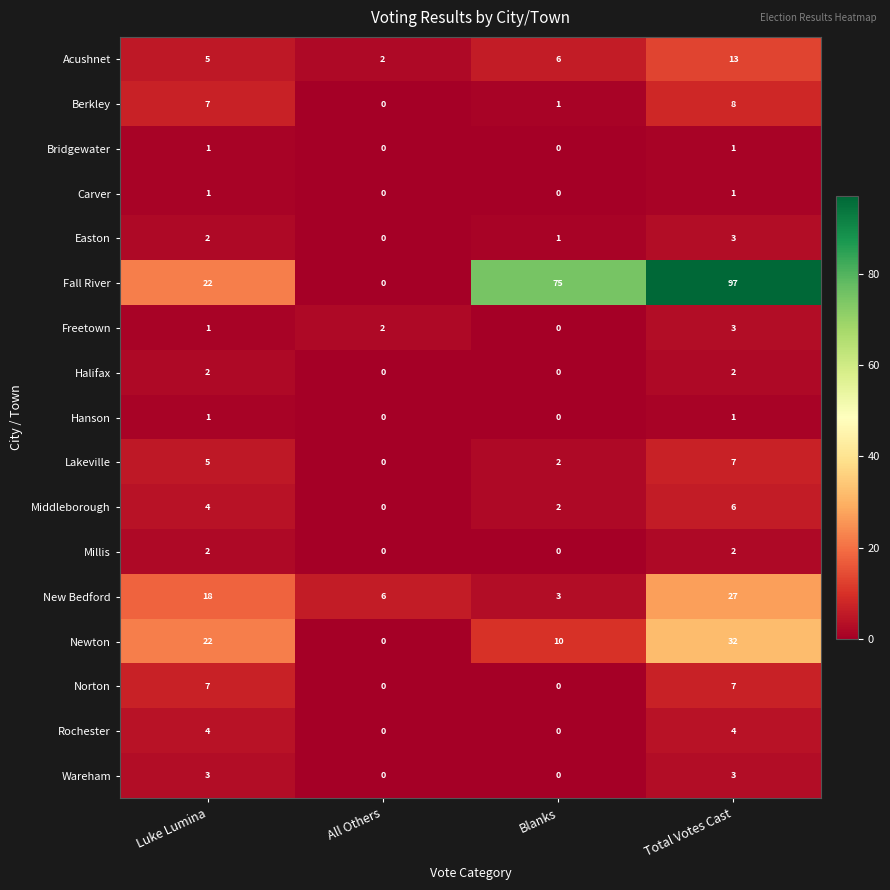

At which category does the chart reach its peak across all series?

Total Votes Cast